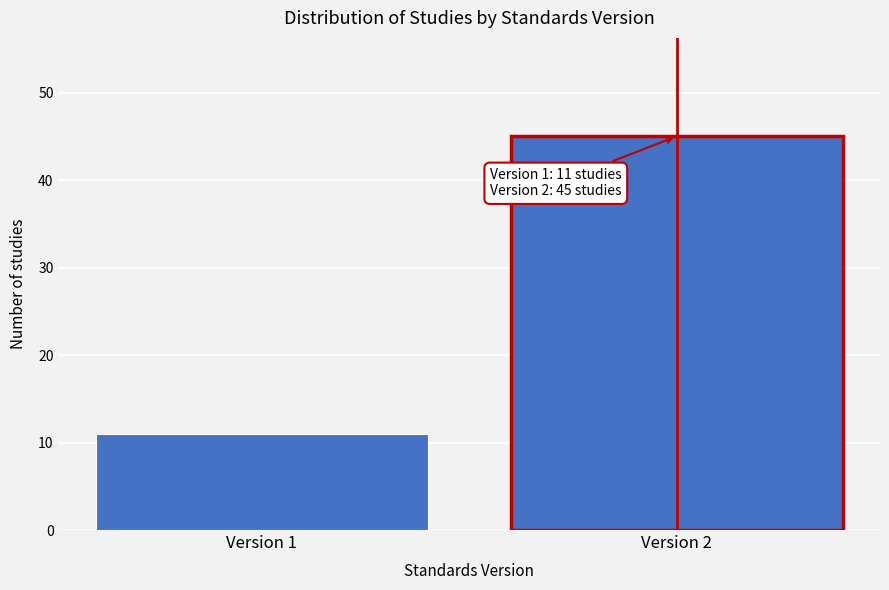

Reading right to left, what are all the values shown in this chart?

45	11